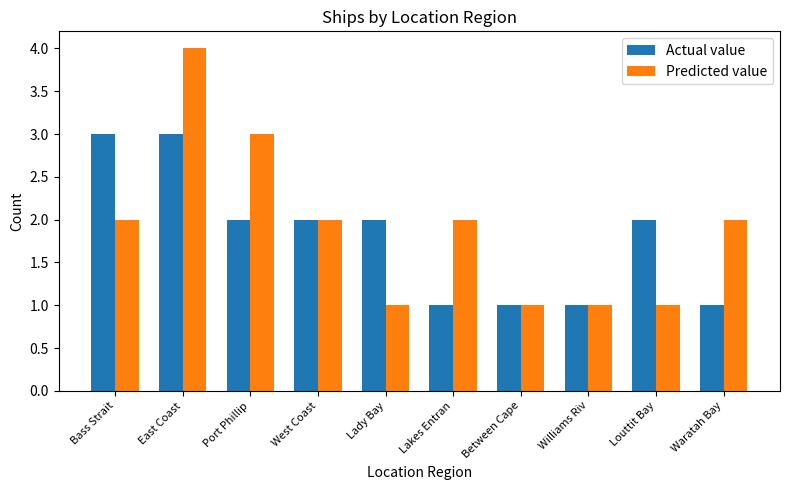

What is the label of the 3rd bar from the left?

Port Phillip